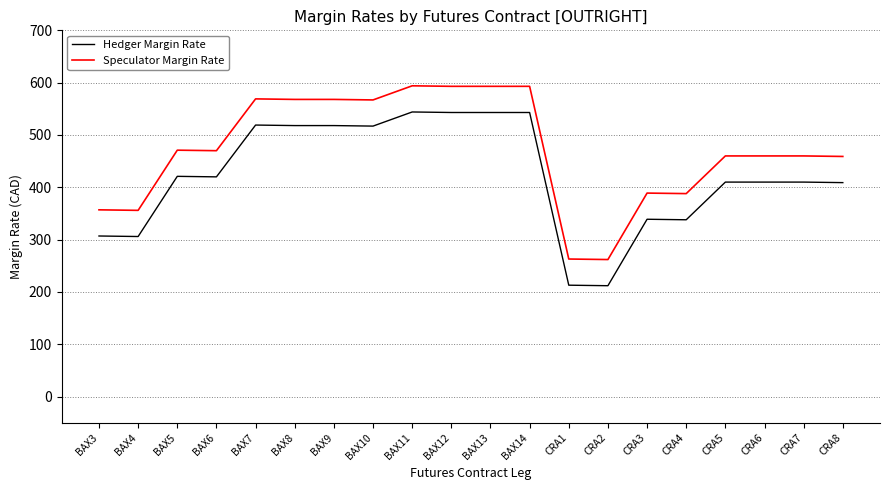

Rank the series by their maximum value, from lowest to highest.

Hedger Margin Rate, Speculator Margin Rate